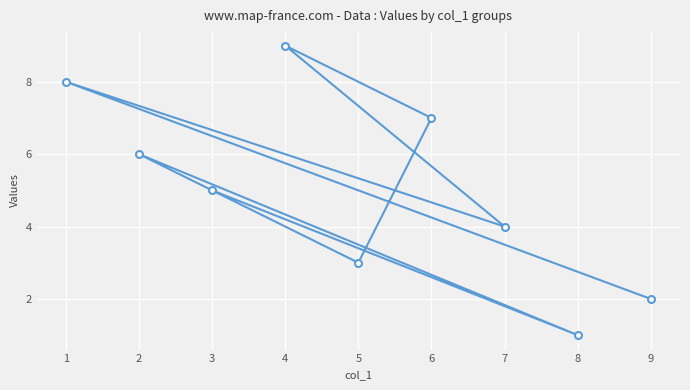

Is it true that the value at 2 is 4?

False